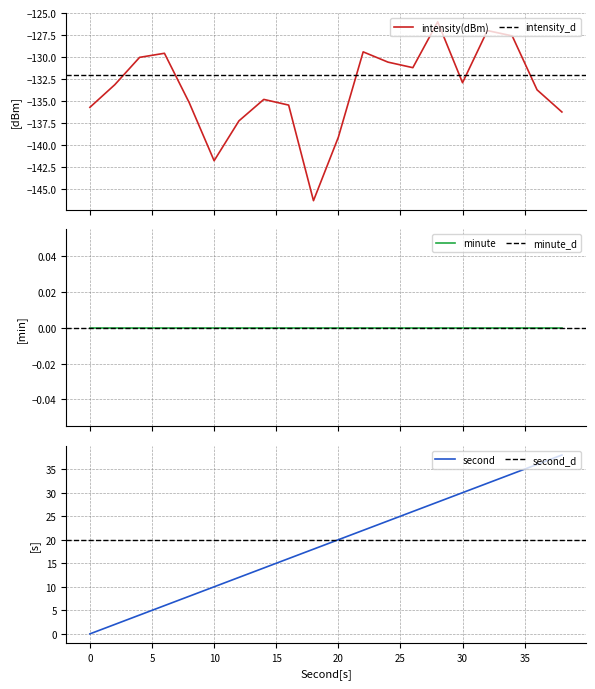

Does the chart have visible grid lines?

Yes